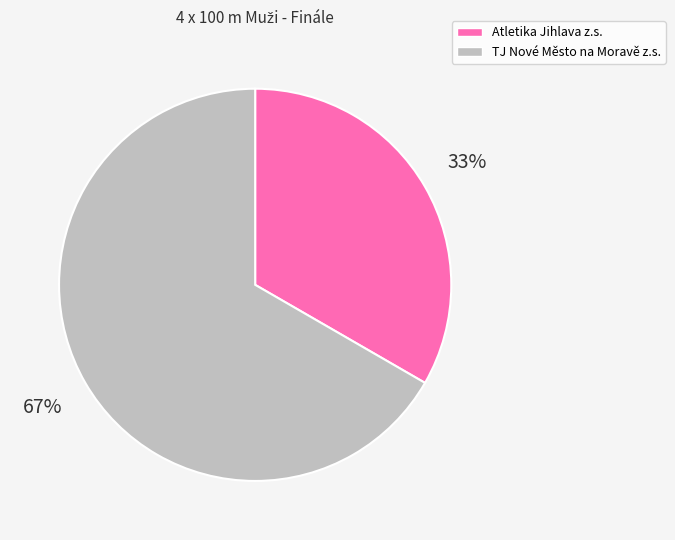

Does any single category account for the majority?

Yes